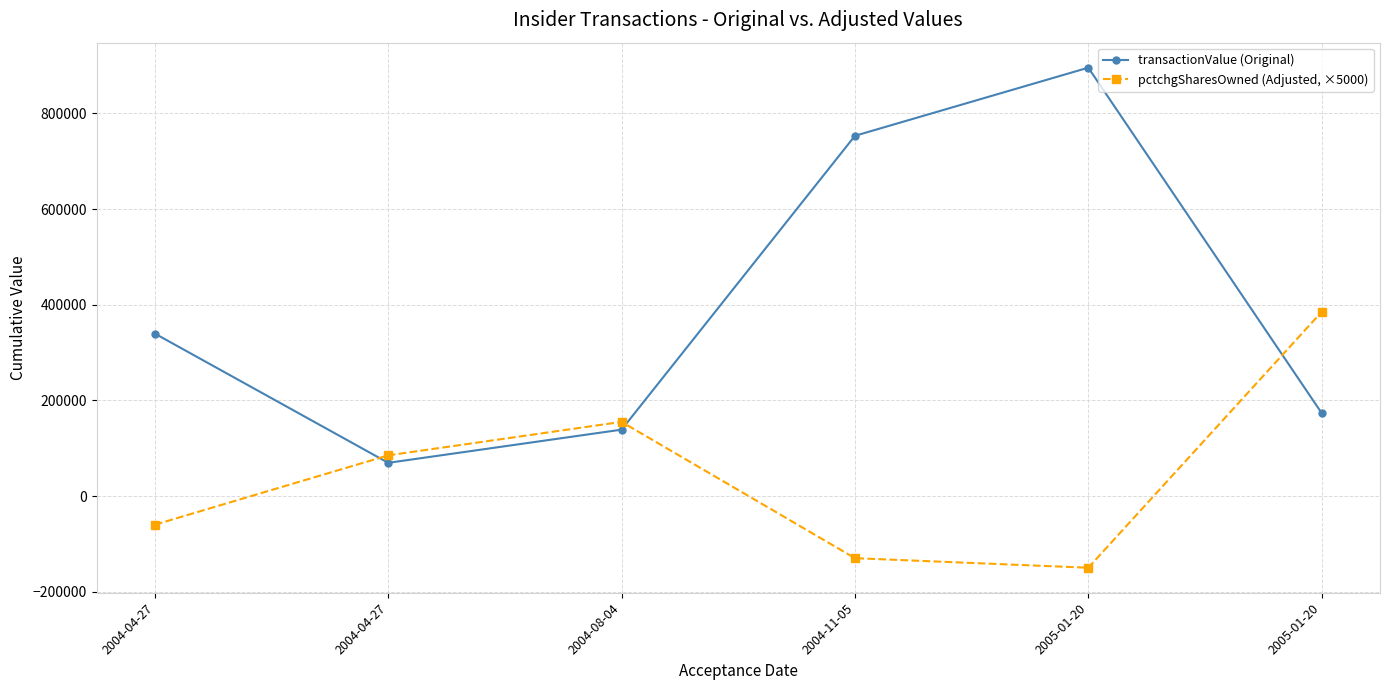

The transactionValue (Original) series shows 265280 at 2005-01-20. True or false?

False